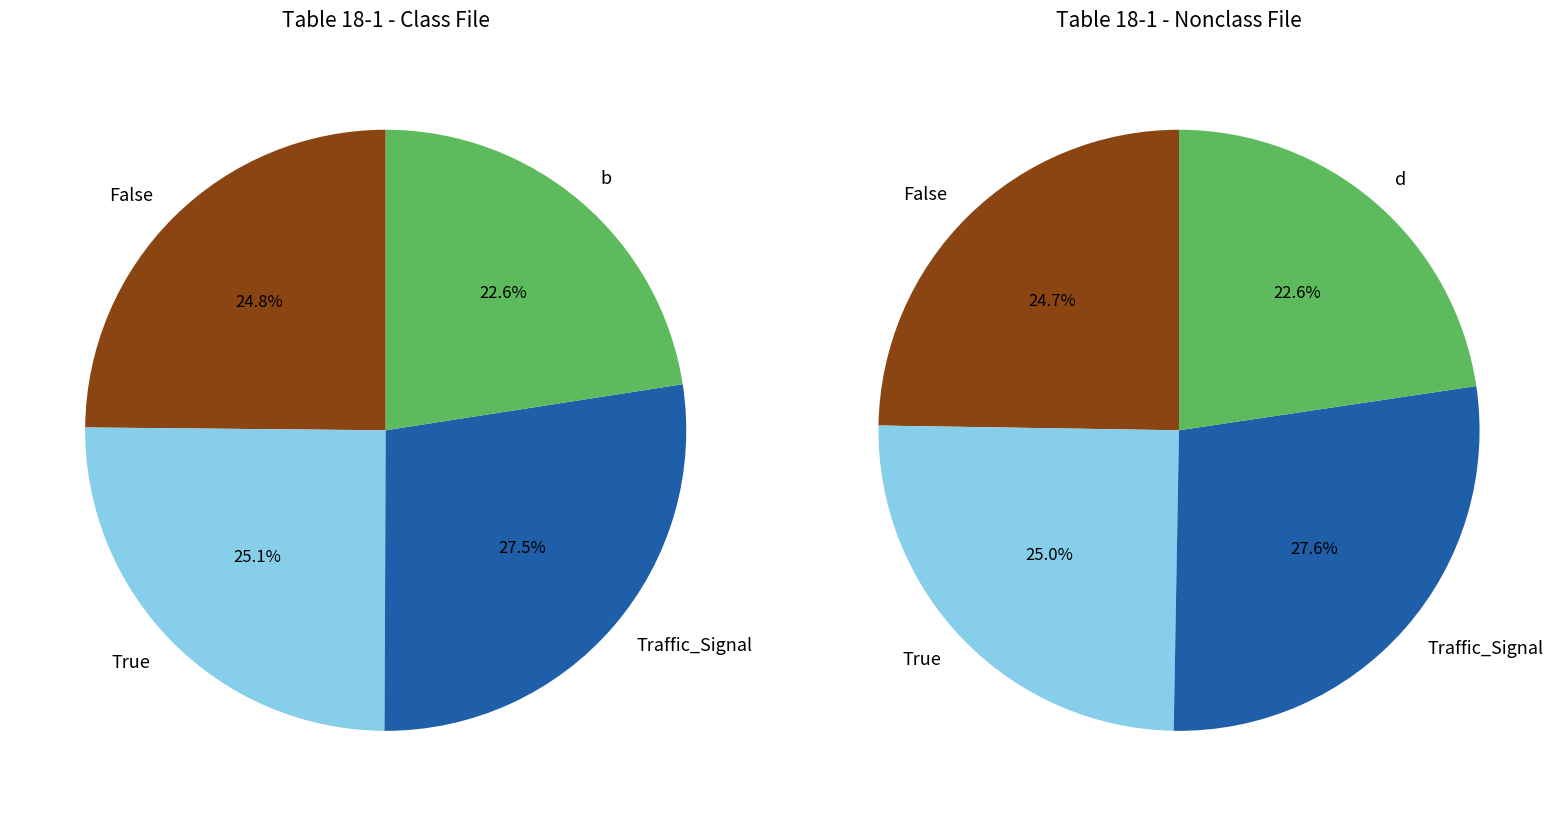

How much of the chart is everything except 3?

77.4%